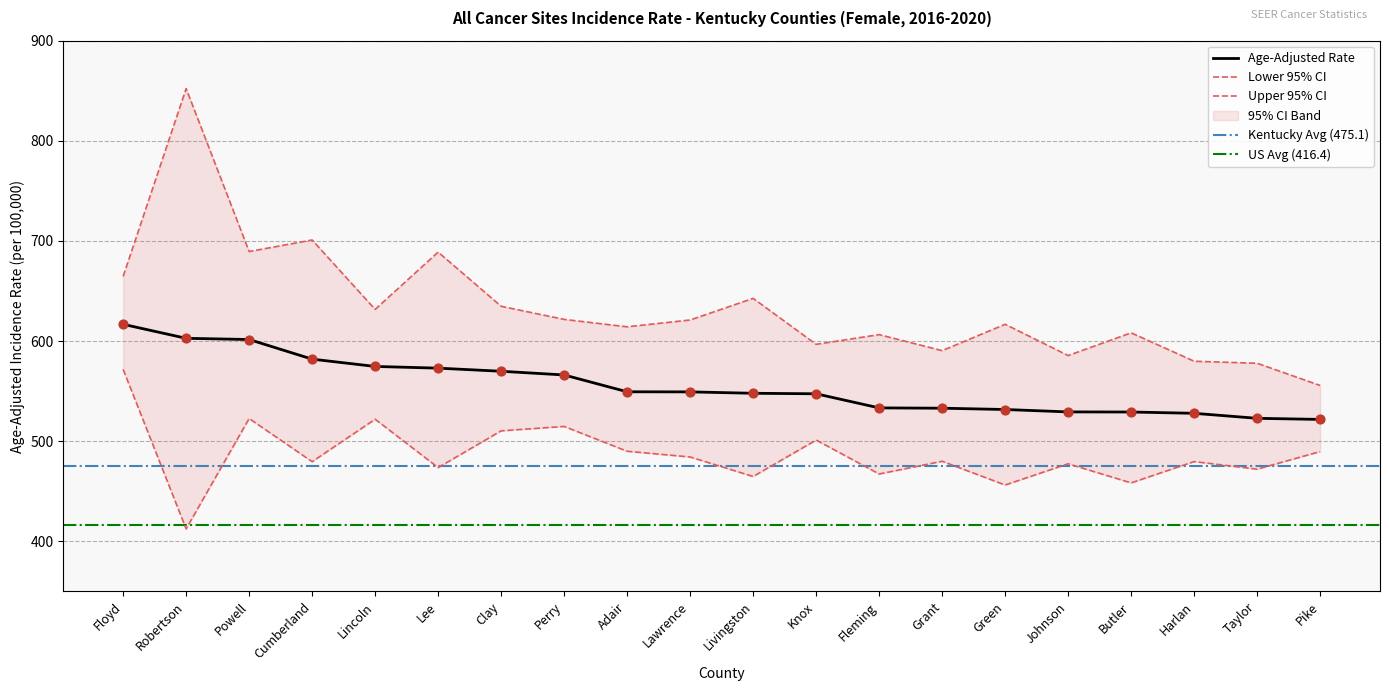

Which series has the largest Y range (max minus min)?

Upper 95% CI